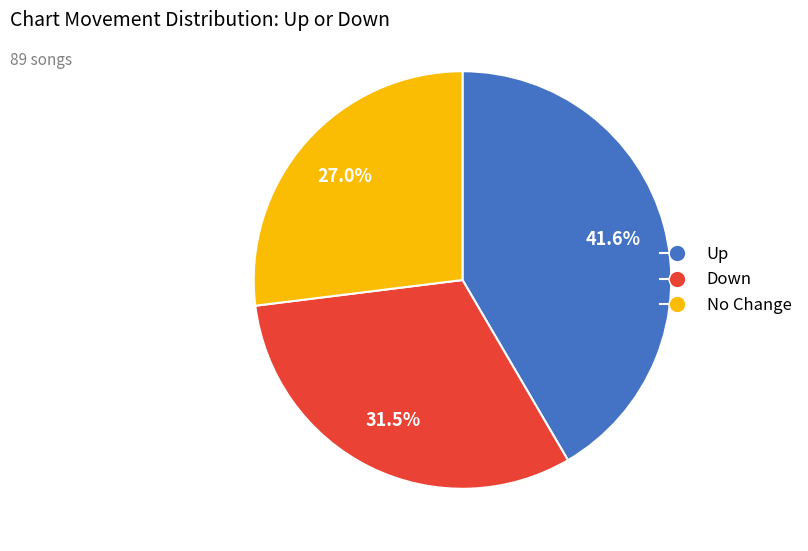

Between Up and Down, which is larger?

Up